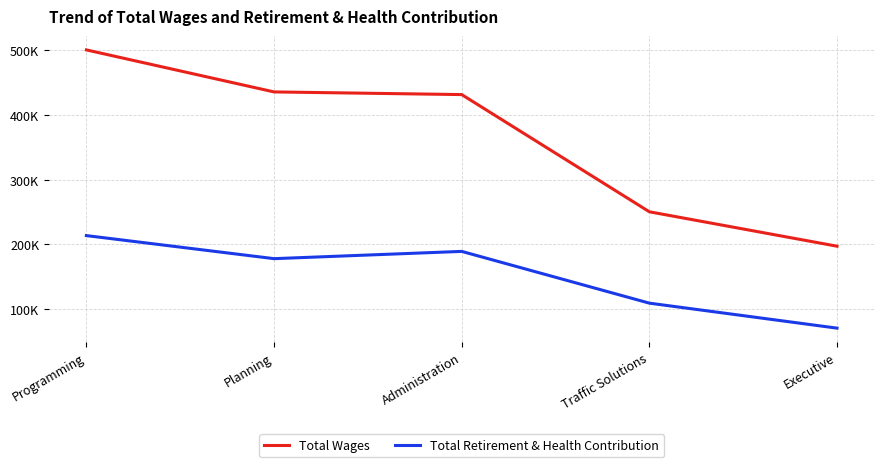

True or false: Total Retirement & Health Contribution and Total Wages cross at least once.

False